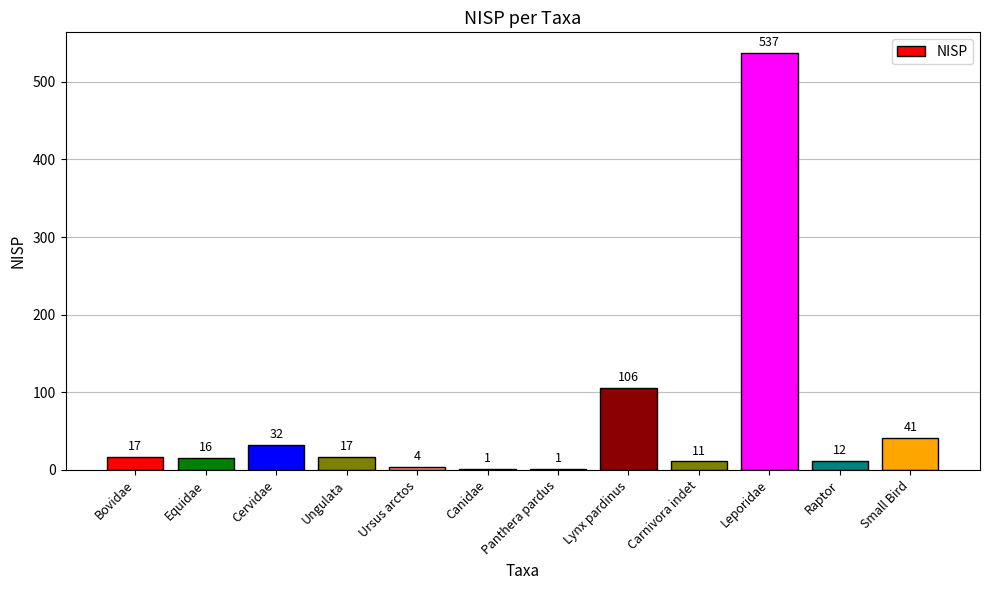

What is the sum of all values?

795